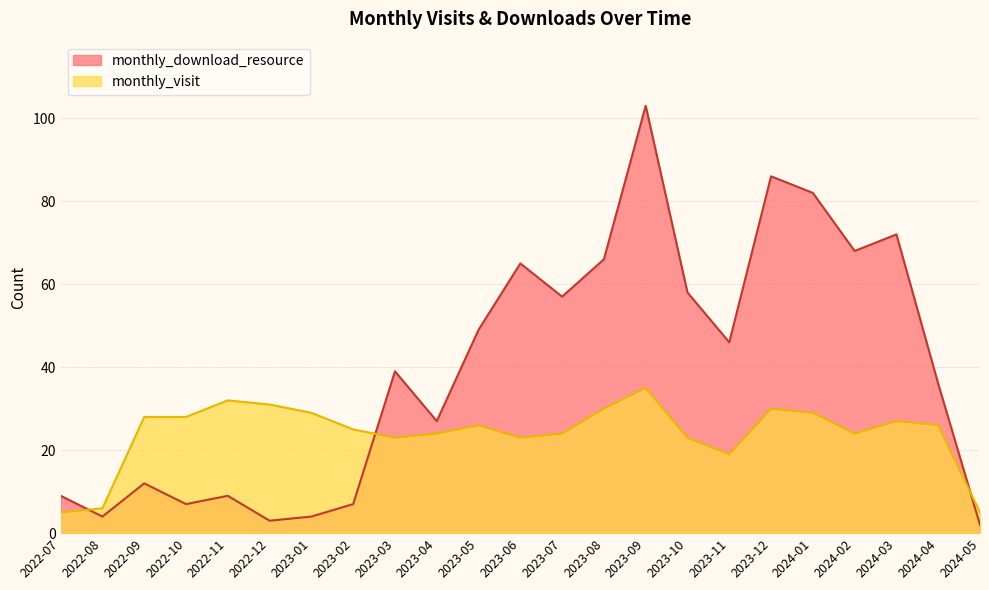

List the labels in order of monthly_download_resource value, smallest first.

2024-05, 2022-12, 2022-08, 2023-01, 2022-10, 2023-02, 2022-07, 2022-11, 2022-09, 2023-04, 2024-04, 2023-03, 2023-11, 2023-05, 2023-07, 2023-10, 2023-06, 2023-08, 2024-02, 2024-03, 2024-01, 2023-12, 2023-09